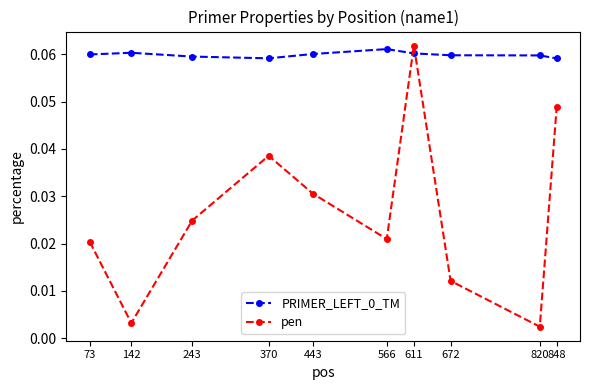

How many data points does each series have?

10